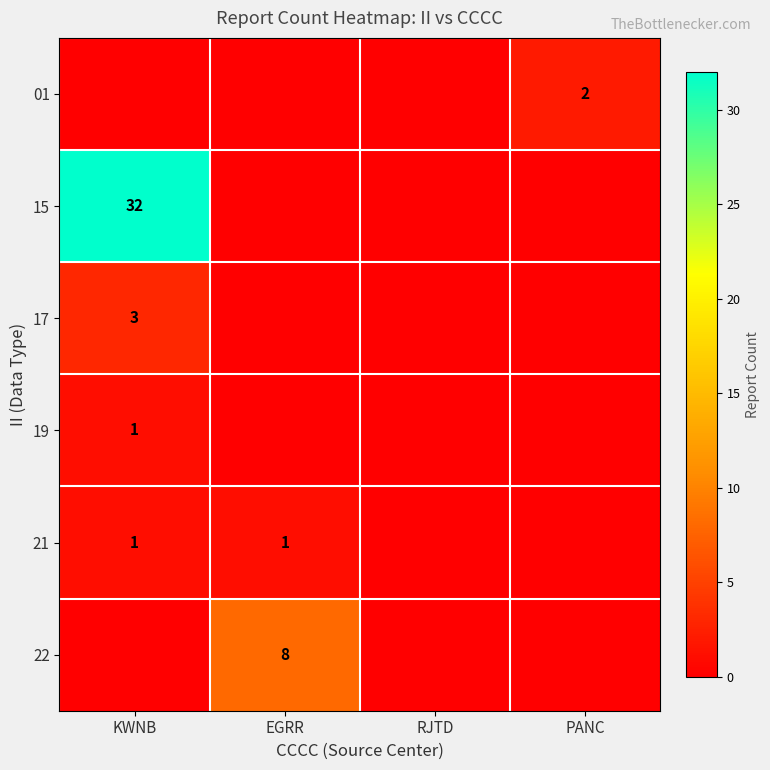

Is it true that 22 equals 2 at EGRR?

False